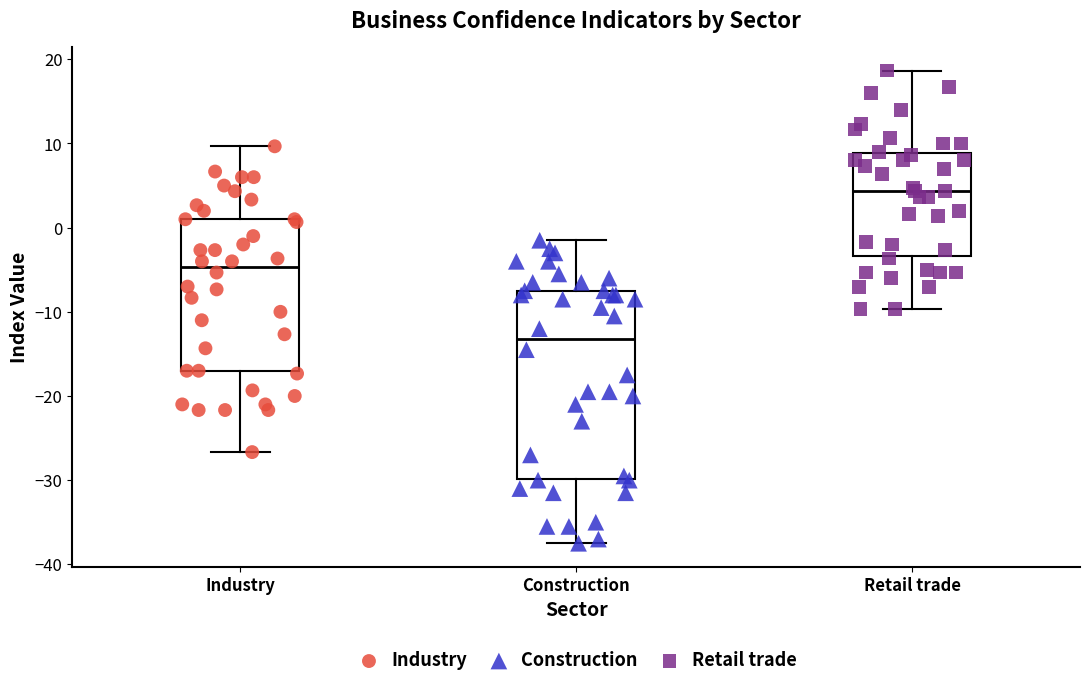

Reading left to right, transcribe this box plot: for each box, give where its median line is, the range the box spans, and where its two whiskers end, as read against the y-axis. The values are not printed on the chart, so give them approximately, as read against the axis.

Industry: median -5, box -17 to 1, whiskers -27 to 10
Construction: median -13, box -30 to -7, whiskers -37 to -1
Retail trade: median 4, box -3 to 9, whiskers -10 to 19